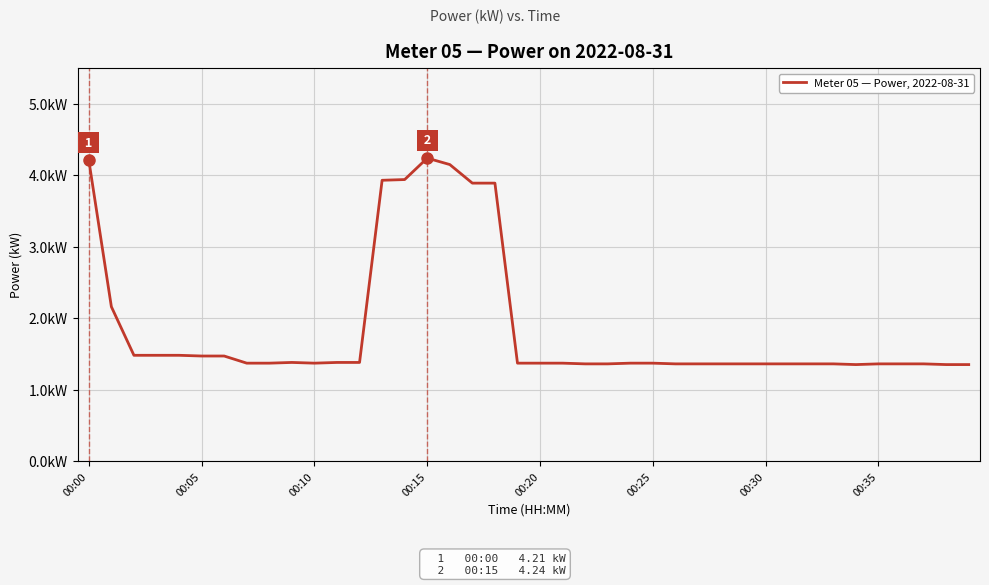

Does the chart have visible grid lines?

Yes